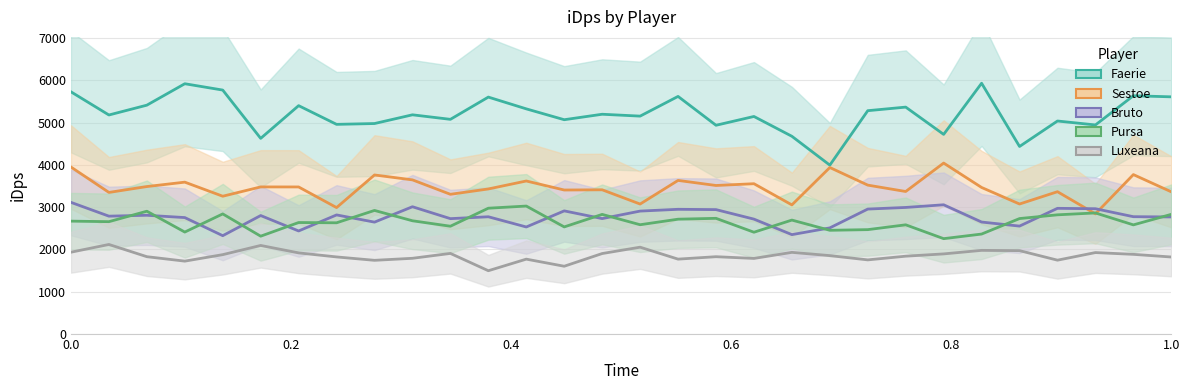

True or false: Pursa and Luxeana intersect in this chart.

False